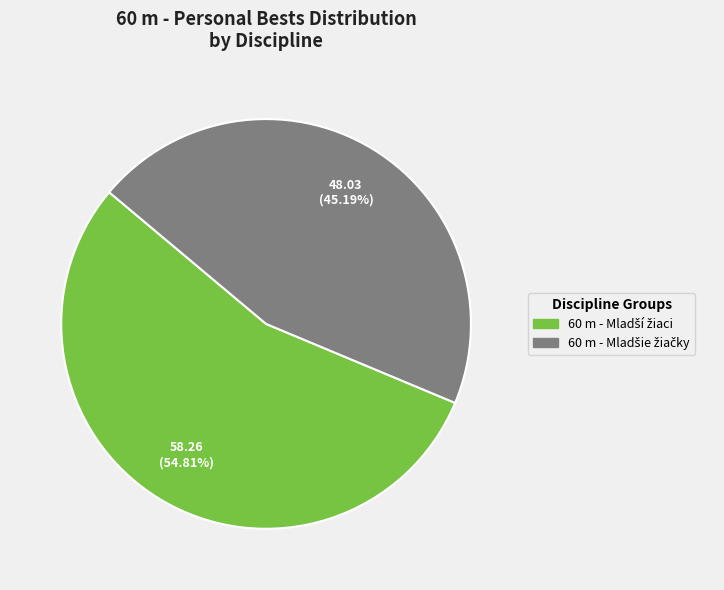

Is there any slice that represents more than half of the pie?

Yes